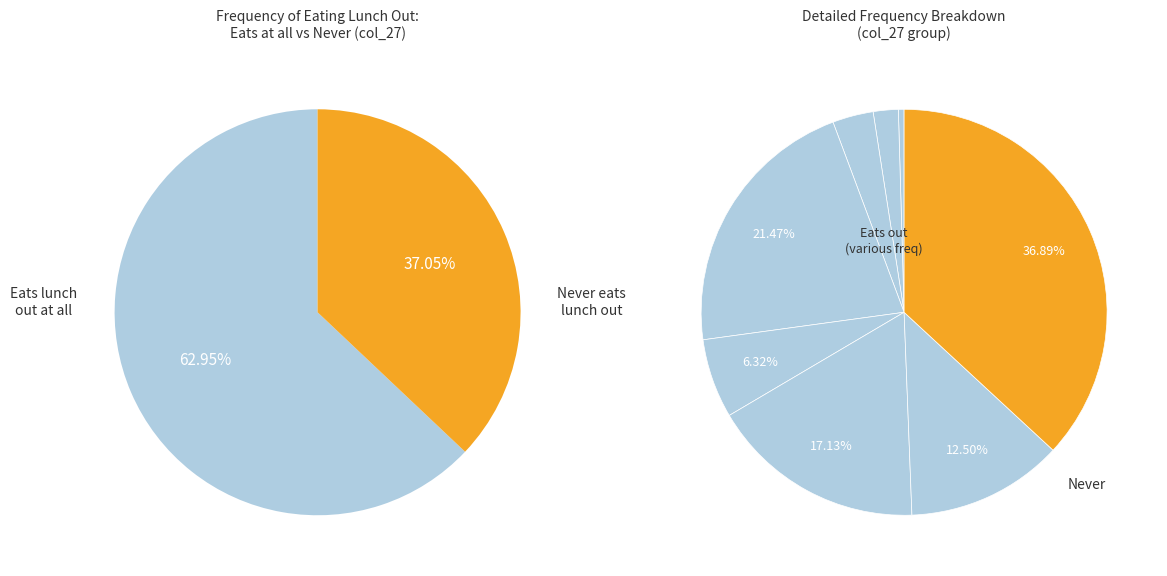

Combined, do Eats lunch out at all and Never eats lunch out account for over 50%?

Yes